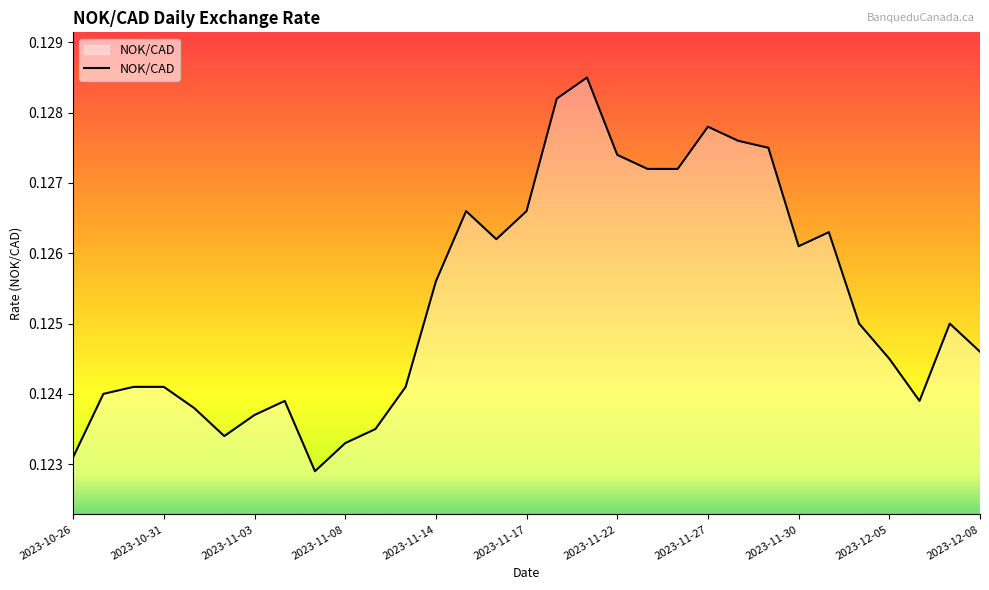

The value at 2023-12-05 is 0.2. True or false?

False